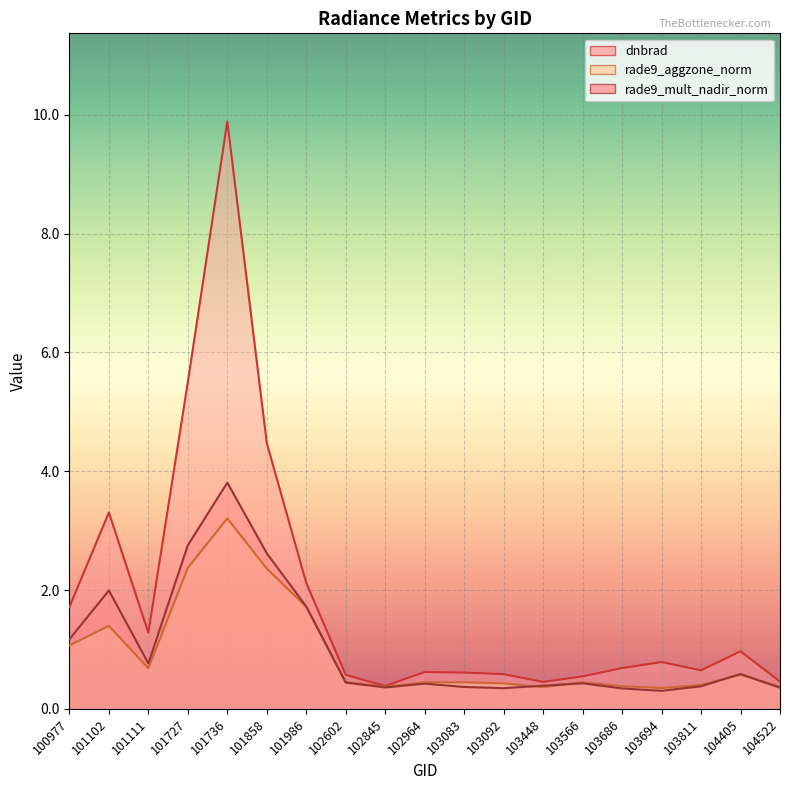

Is the value of rade9_aggzone_norm at 103448 greater than the value of dnbrad at 103694?

No